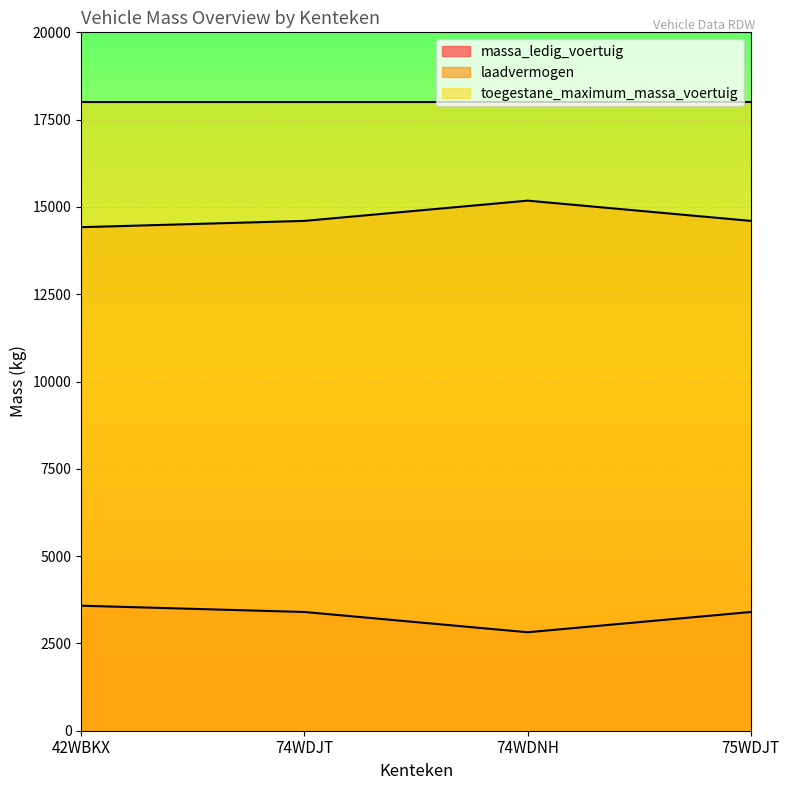

What is the label of the 2nd point from the left?

74WDJT